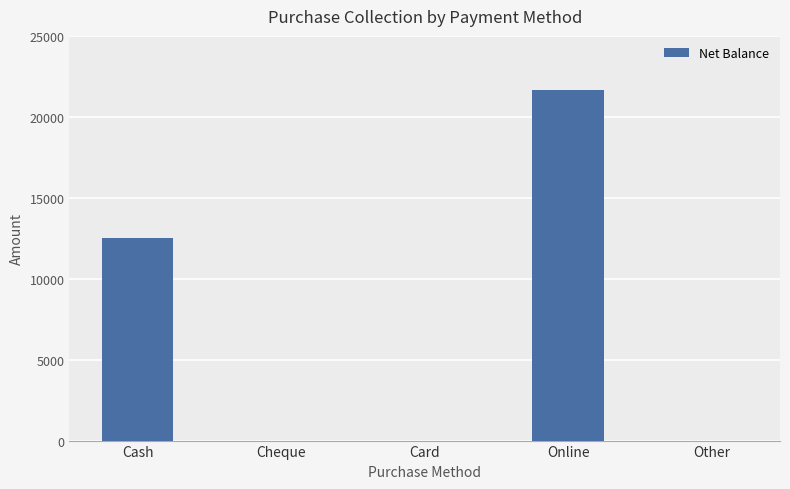

What is the greatest value displayed?

21680